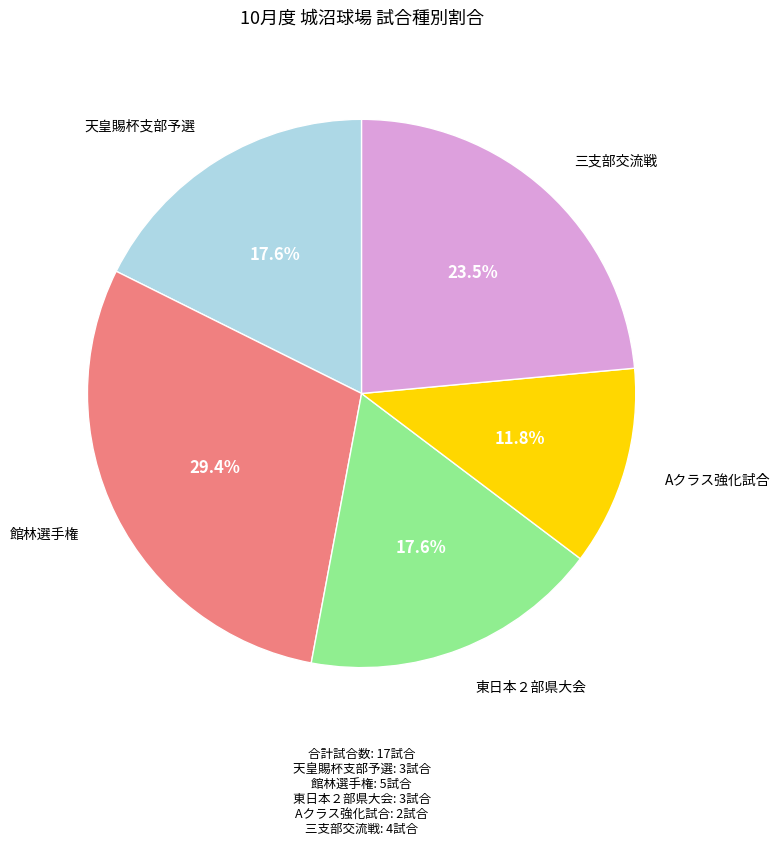

Is there any slice that represents more than half of the pie?

No